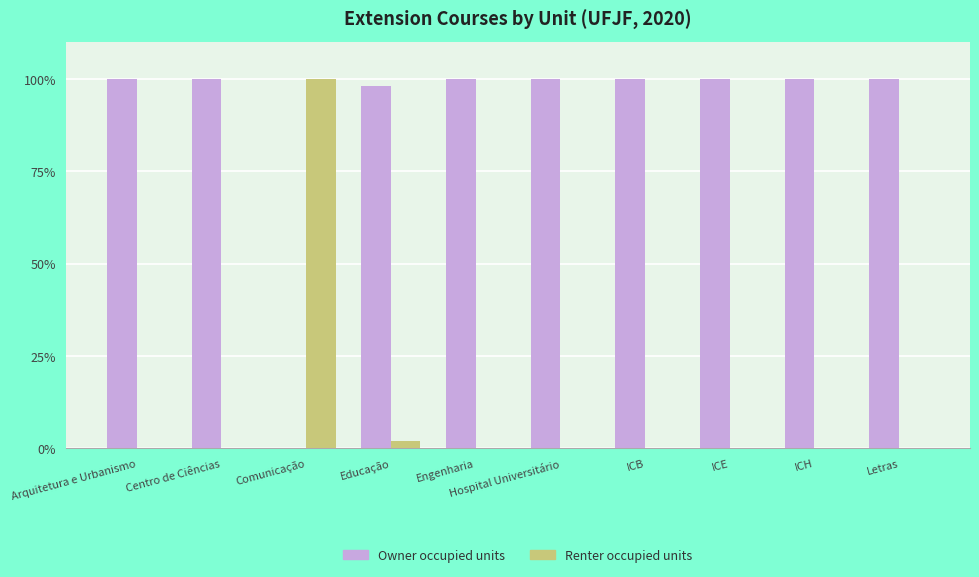

Reading right to left, extract all data points from this chart.

Owner occupied units: 100.0	100.0	100.0	100.0	100.0	100.0	98.1	0.0	100.0	100.0
Renter occupied units: 0.0	0.0	0.0	0.0	0.0	0.0	1.9	100.0	0.0	0.0